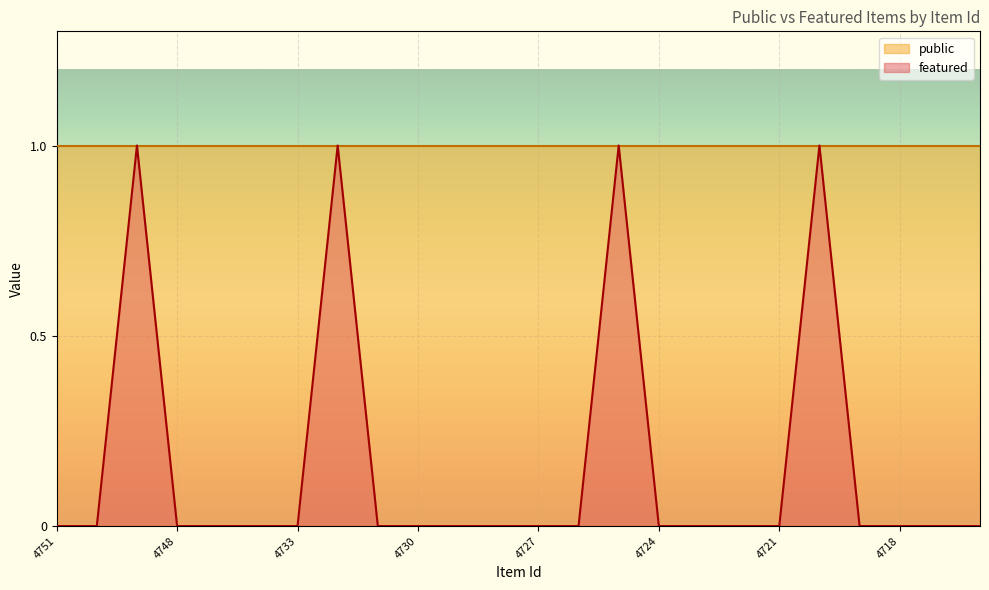

What is the difference between the maximum and minimum values?

1